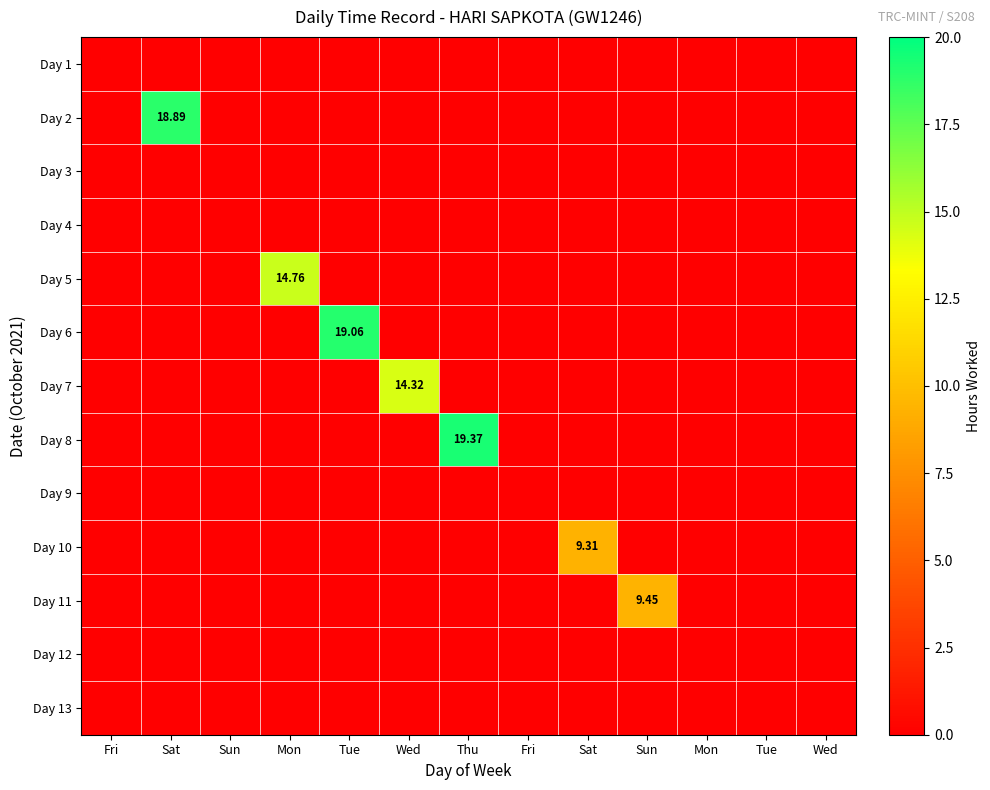

Which has a higher value, Wed or Mon?

Wed